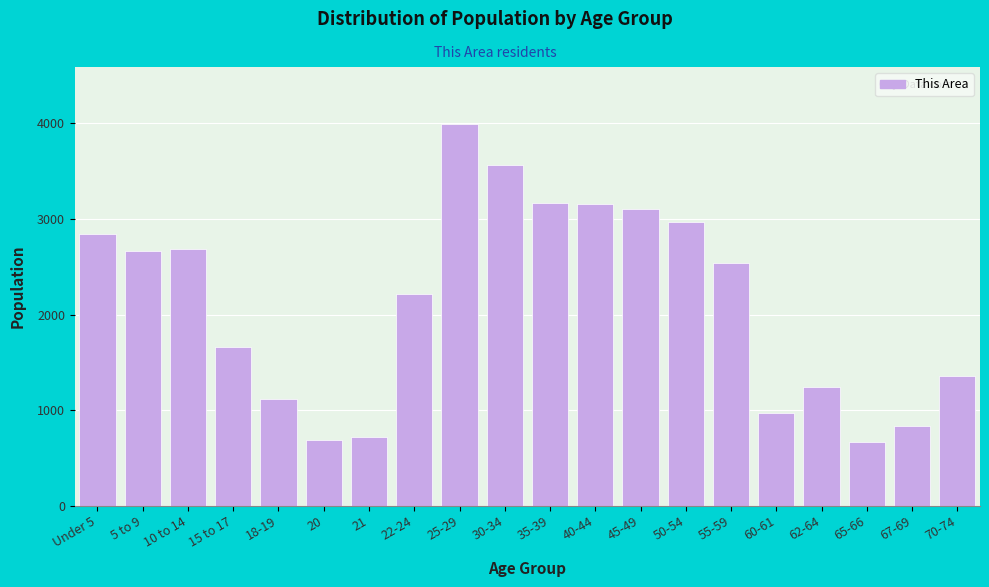

The value at 15 to 17 is 1664. True or false?

True